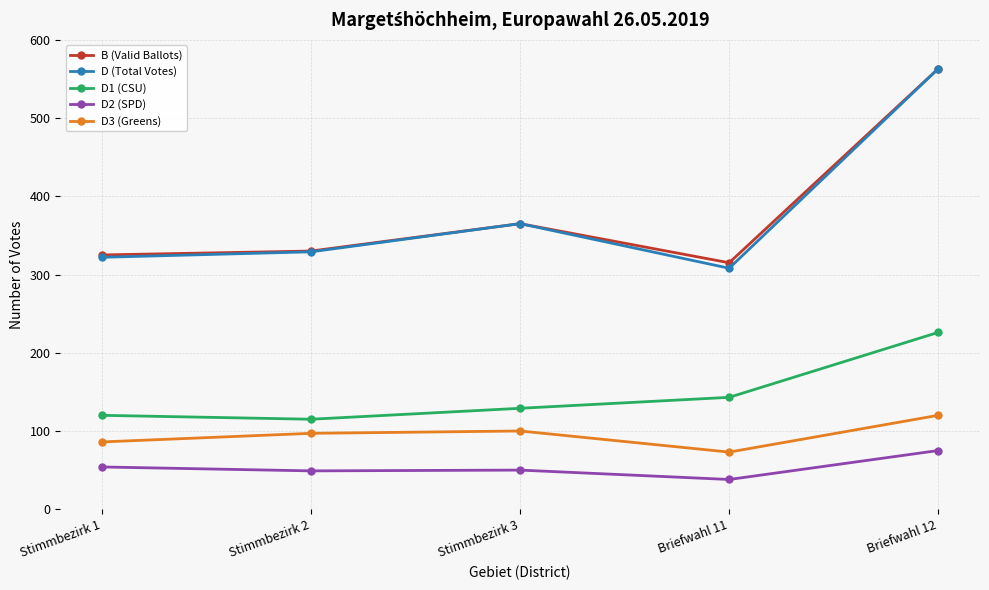

Read the B (Valid Ballots) value at Briefwahl 11, to the nearest 10.

320